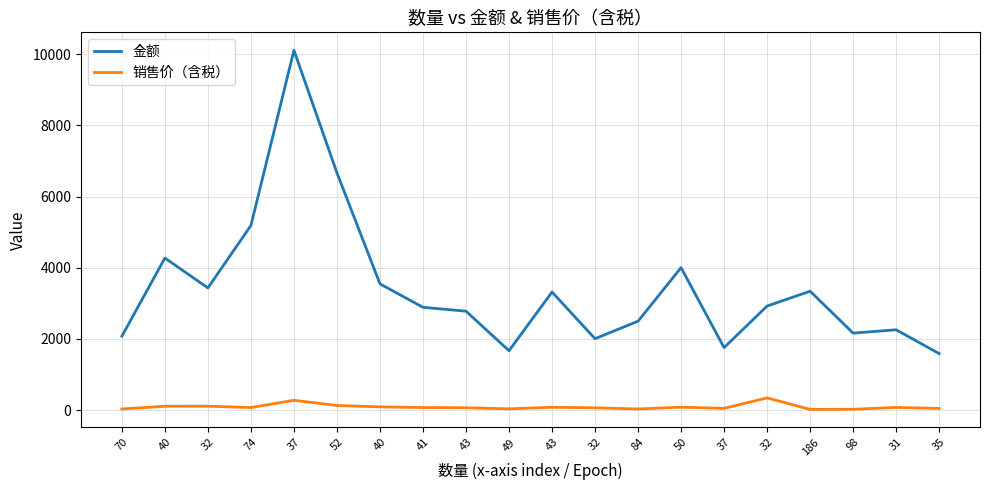

What is the sum of all 销售价（含税） values?

1769.9